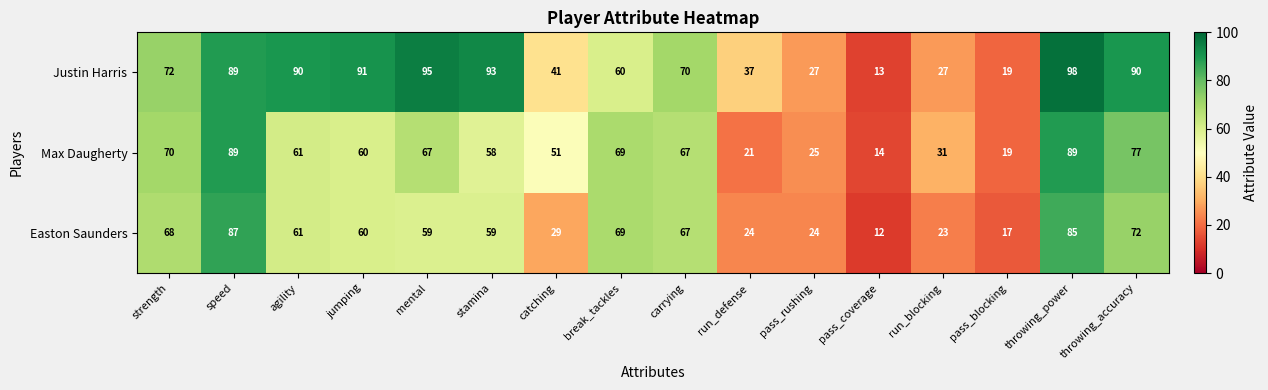

What is the difference between the Max Daugherty values at break_tackles and throwing_power?

20